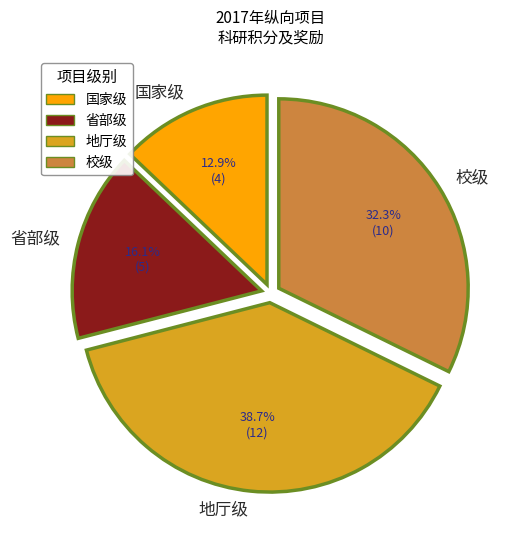

Does any single category account for the majority?

No